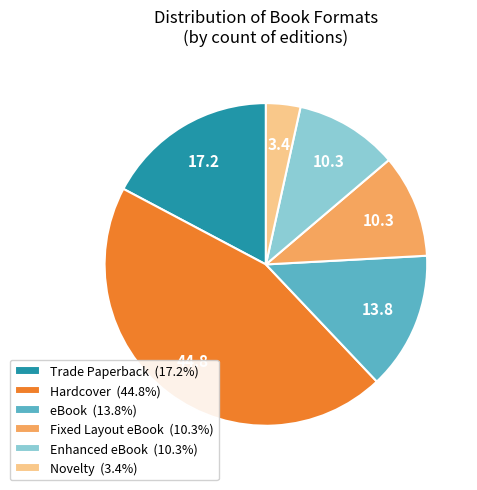

True or false: Fixed Layout eBook accounts for 10% of the total.

True